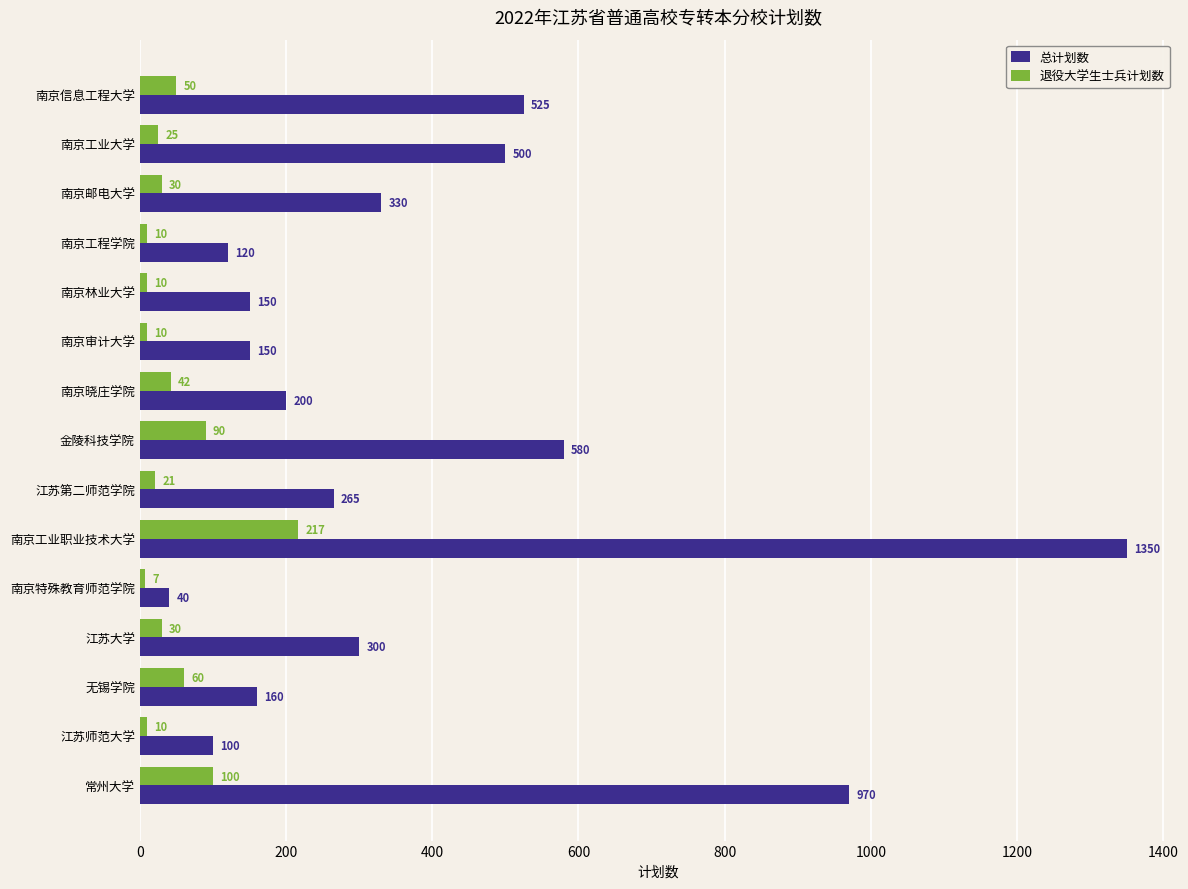

List the series in order of their peak value, lowest first.

退役大学生士兵计划数, 总计划数